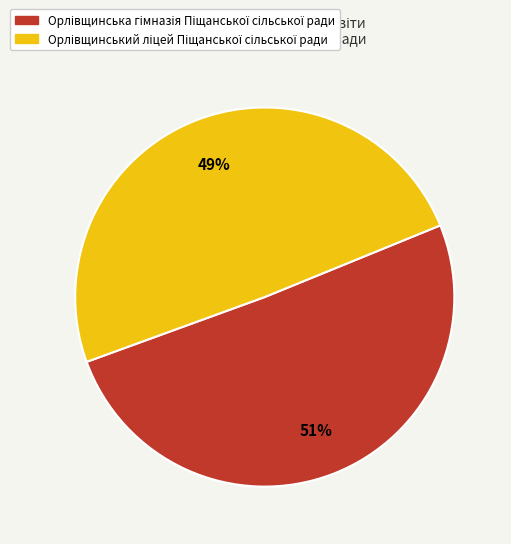

Is there any slice that represents more than half of the pie?

Yes